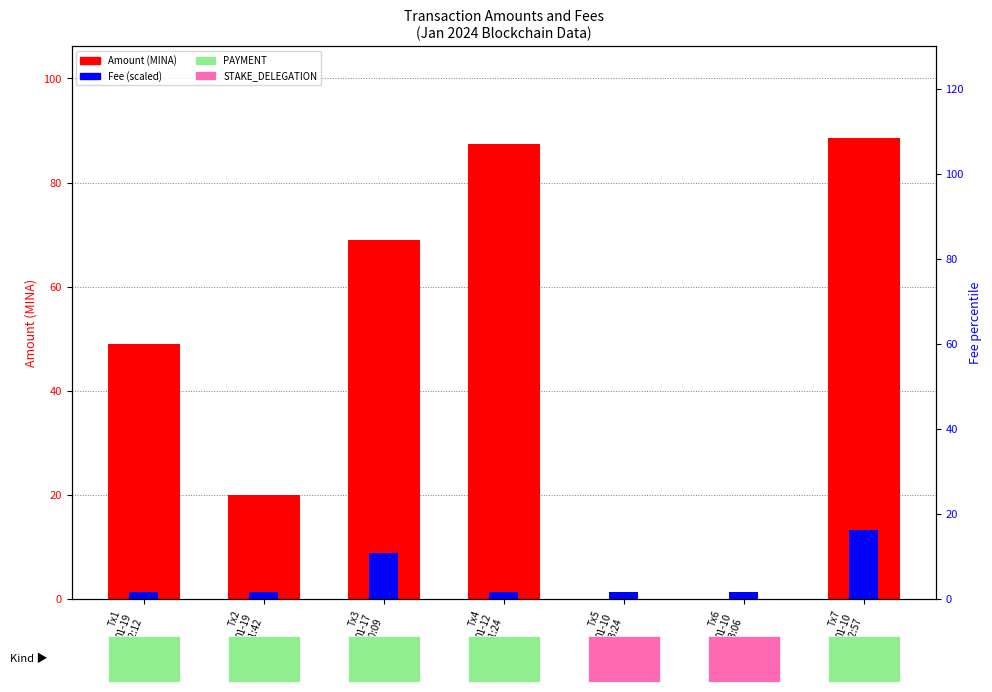

What is the label of the 3rd bar from the right?

Tx5
01-10
23:24